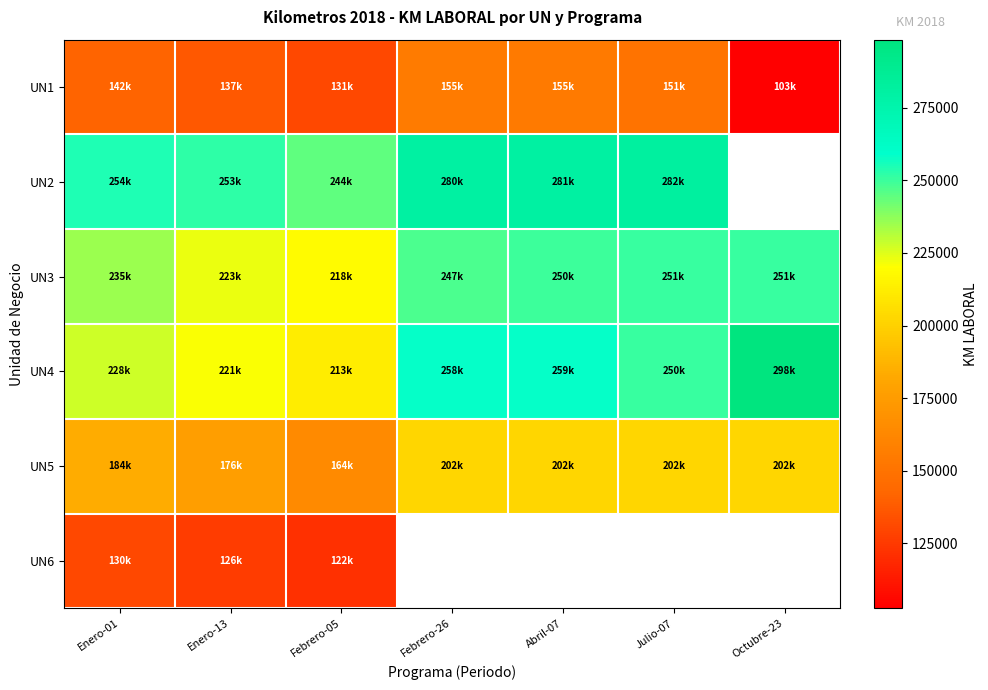

At which label is UN4 closest to 255493?

Febrero-26